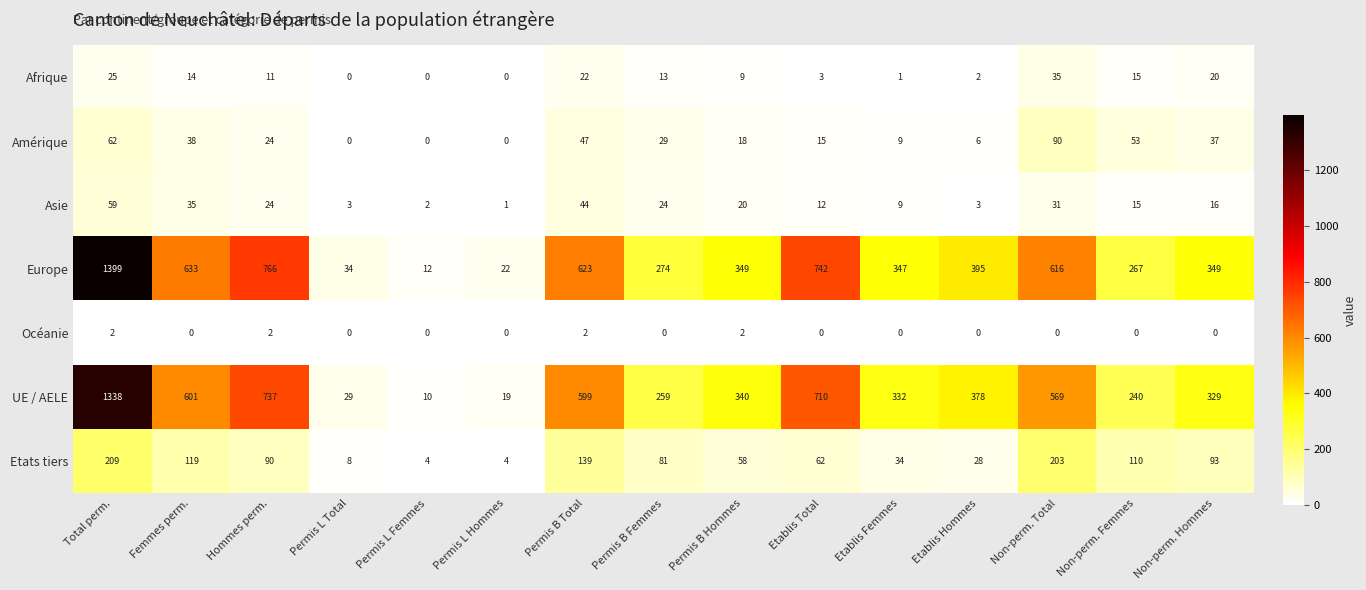

Rank the series at Non-perm. Hommes from lowest to highest value.

Océanie, Asie, Afrique, Amérique, Etats tiers, UE / AELE, Europe